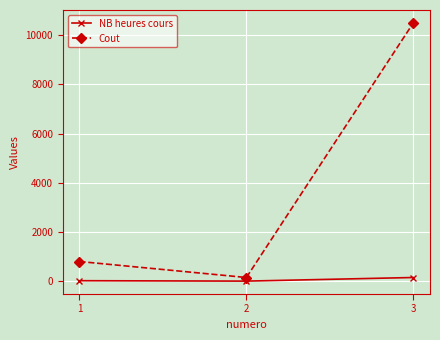

Which series has the largest total across all categories?

Cout